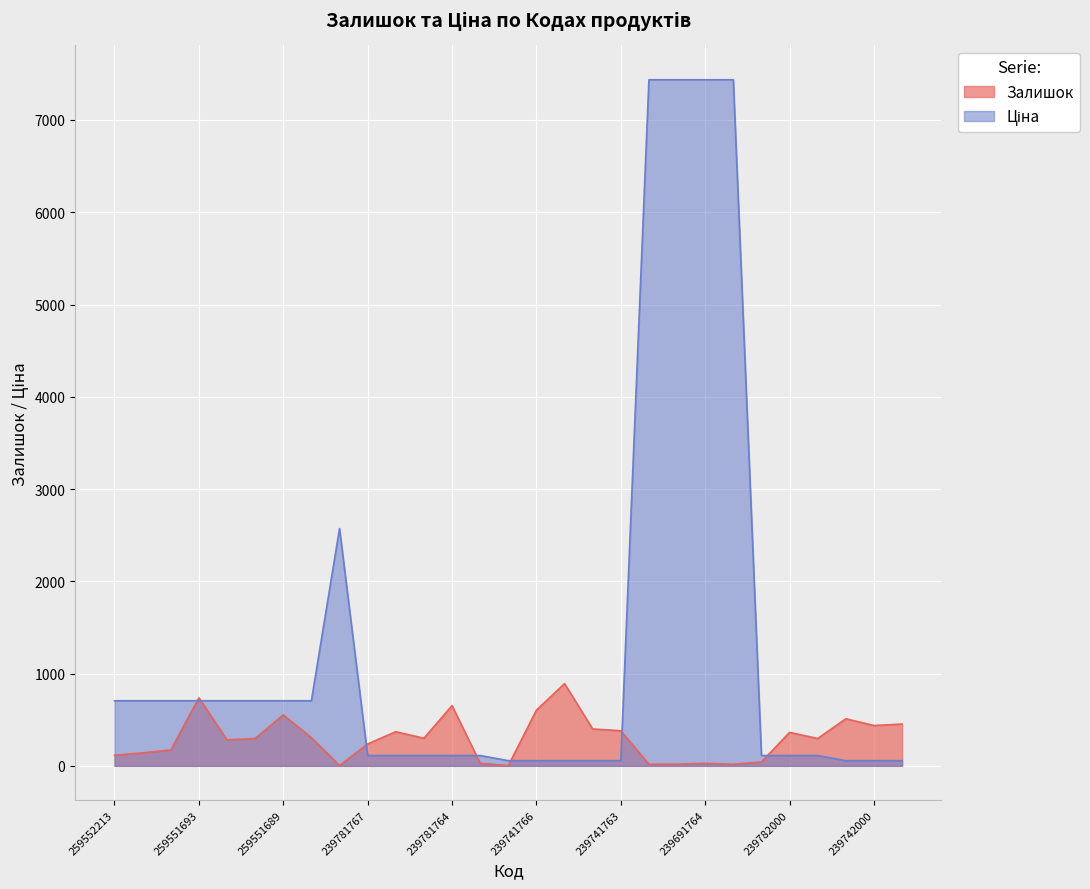

The Ціна series shows 111.7 at 239781766. True or false?

True